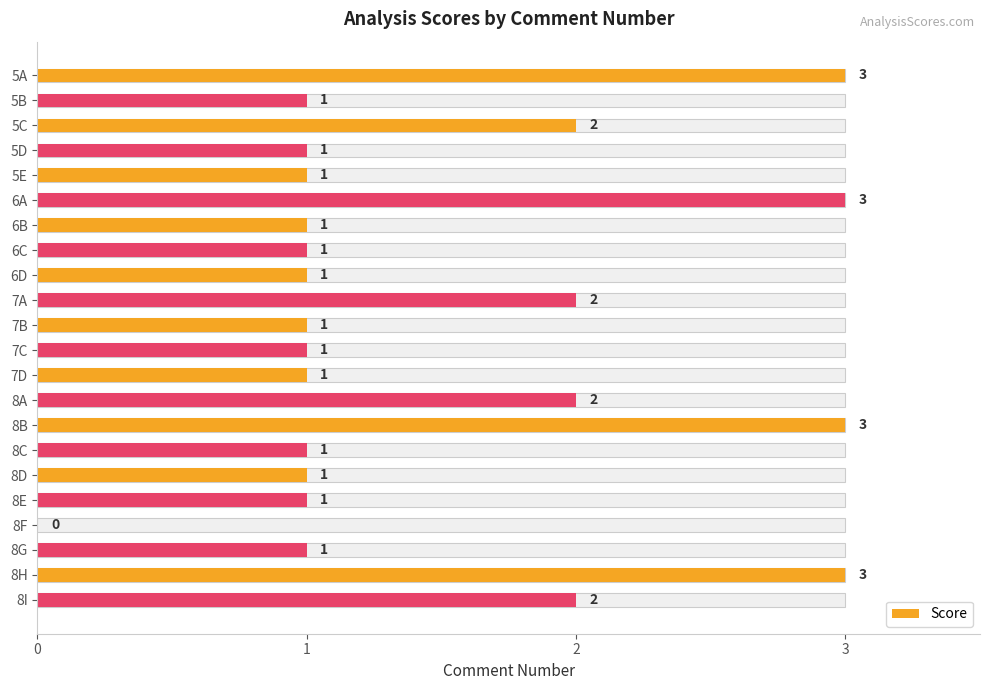

What is the ratio of the value at 8C to the value at 7C?

1.0